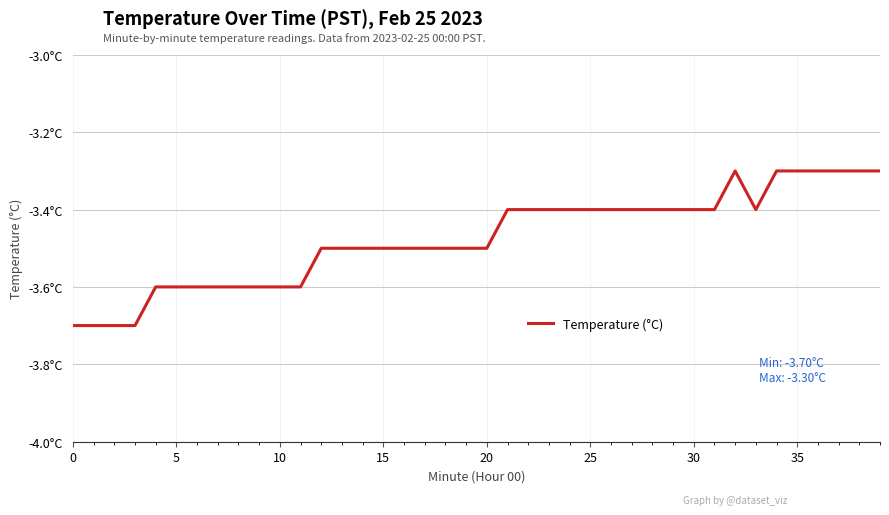

How many points are lower than both their immediate neighbors (excluding endpoints)?

1